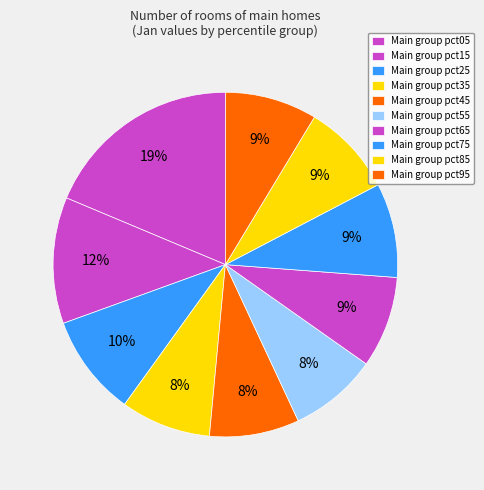

How many slices are in this pie chart?

10